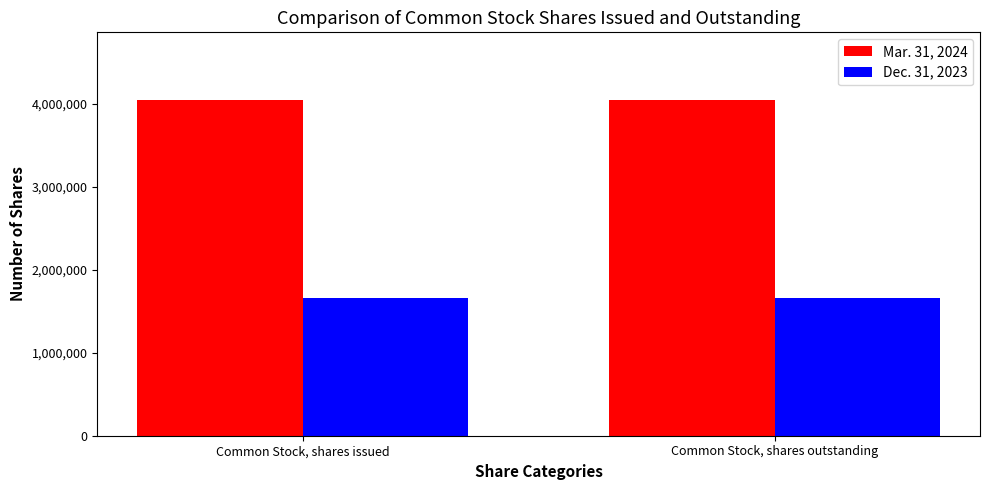

What is the total value across all series at Common Stock, shares outstanding?

5718282